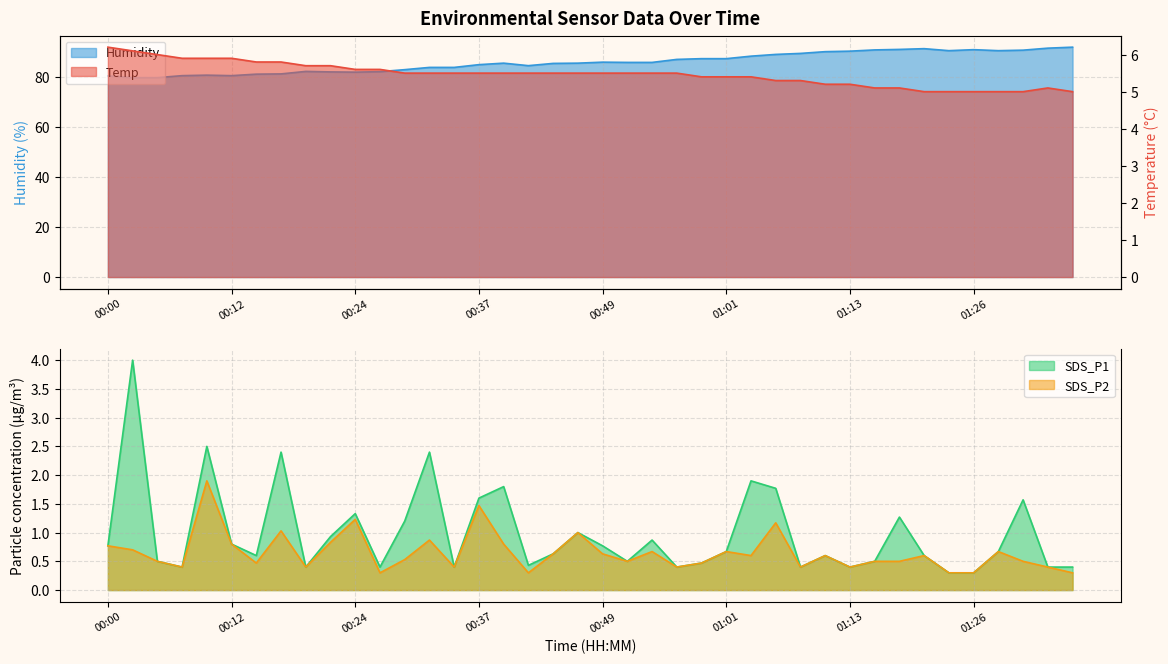

What is the label of the 8th point from the right?

01:18